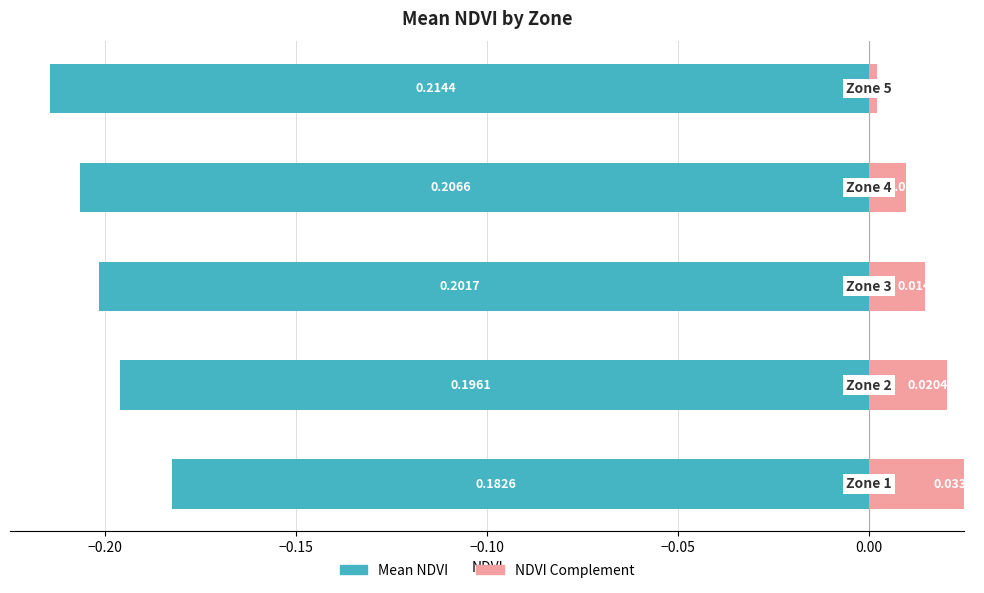

Which series has the widest spread of values?

Mean NDVI